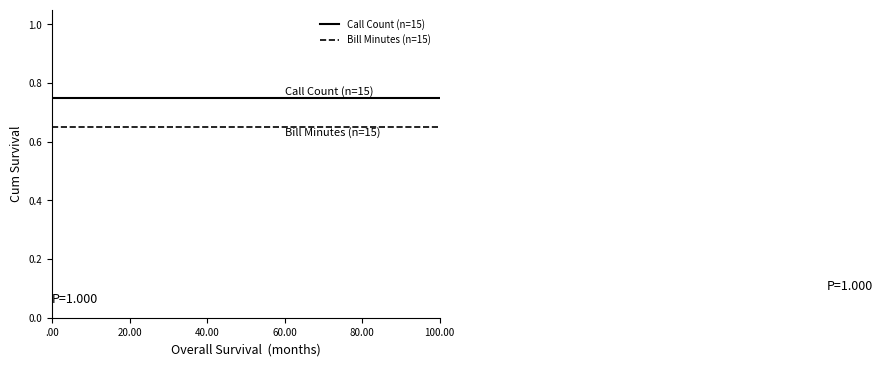

True or false: Bill Minutes (n=15) and Call Count (n=15) cross at least once.

False